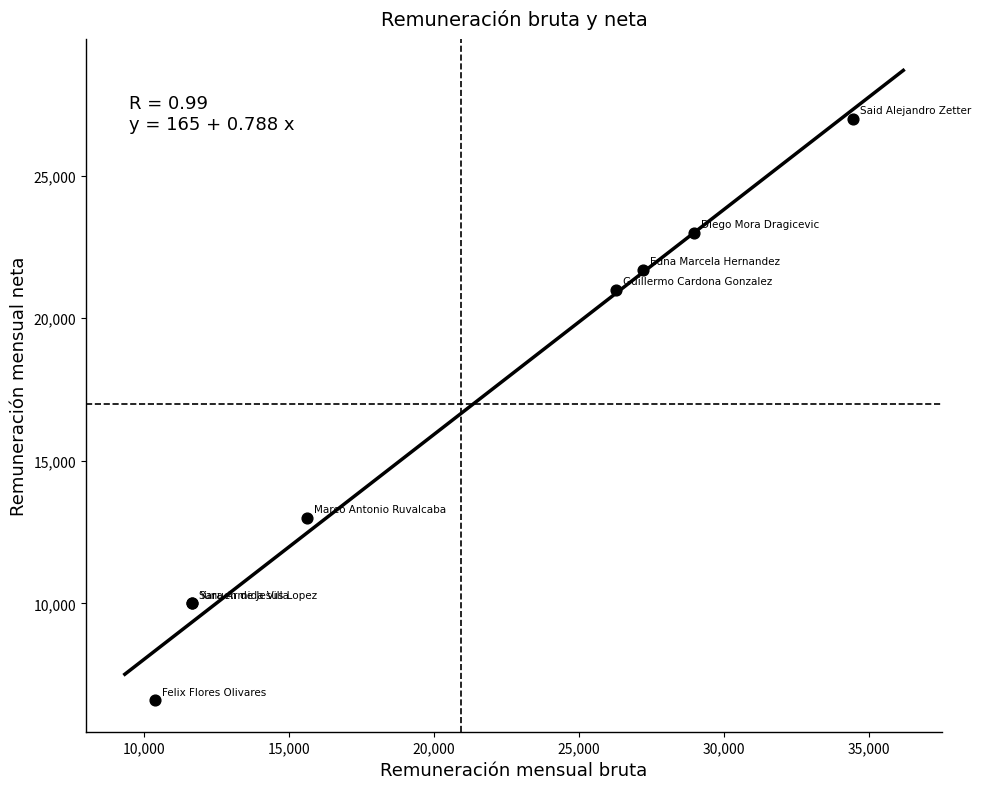

What Y value in the scatter plot is closest to 16800?

13000.4